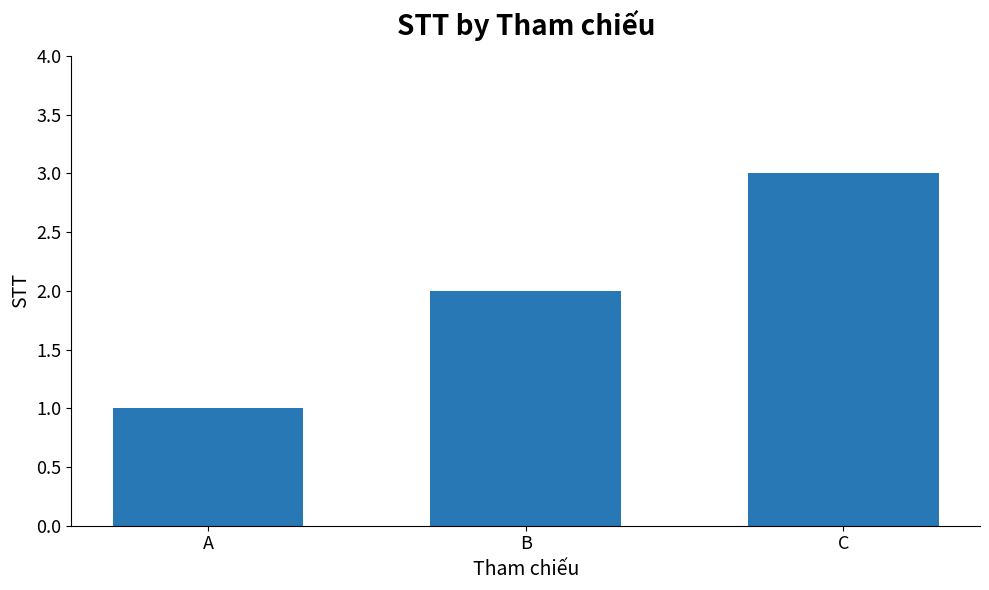

The value at C is 3. True or false?

True